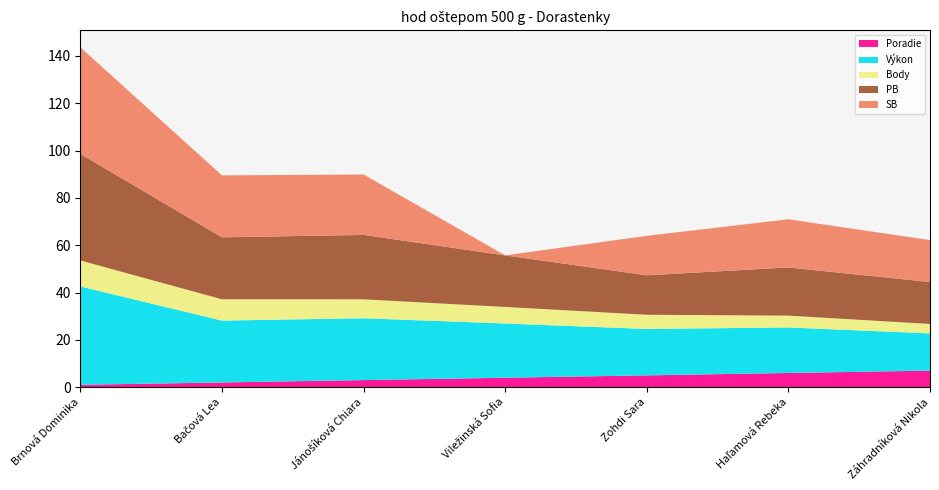

Reading left to right, list all the values displayed in this chart.

Poradie: Brnová Dominika=1.0	Bačová Lea=2.0	Jánošíková Chiara=3.0	Viležinská Sofia=4.0	Zohdi Sara=5.0	Haľamová Rebeka=6.0	Záhradníková Nikola=7.0
Výkon: Brnová Dominika=41.6	Bačová Lea=26.1	Jánošíková Chiara=26.1	Viležinská Sofia=22.9	Zohdi Sara=19.6	Haľamová Rebeka=19.2	Záhradníková Nikola=15.7
Body: Brnová Dominika=11.0	Bačová Lea=9.0	Jánošíková Chiara=8.0	Viležinská Sofia=7.0	Zohdi Sara=6.0	Haľamová Rebeka=5.0	Záhradníková Nikola=4.0
PB: Brnová Dominika=45.0	Bačová Lea=26.2	Jánošíková Chiara=27.2	Viležinská Sofia=21.8	Zohdi Sara=16.7	Haľamová Rebeka=20.4	Záhradníková Nikola=17.7
SB: Brnová Dominika=45.0	Bačová Lea=26.2	Jánošíková Chiara=25.5	Viležinská Sofia=0.0	Zohdi Sara=16.7	Haľamová Rebeka=20.4	Záhradníková Nikola=17.7